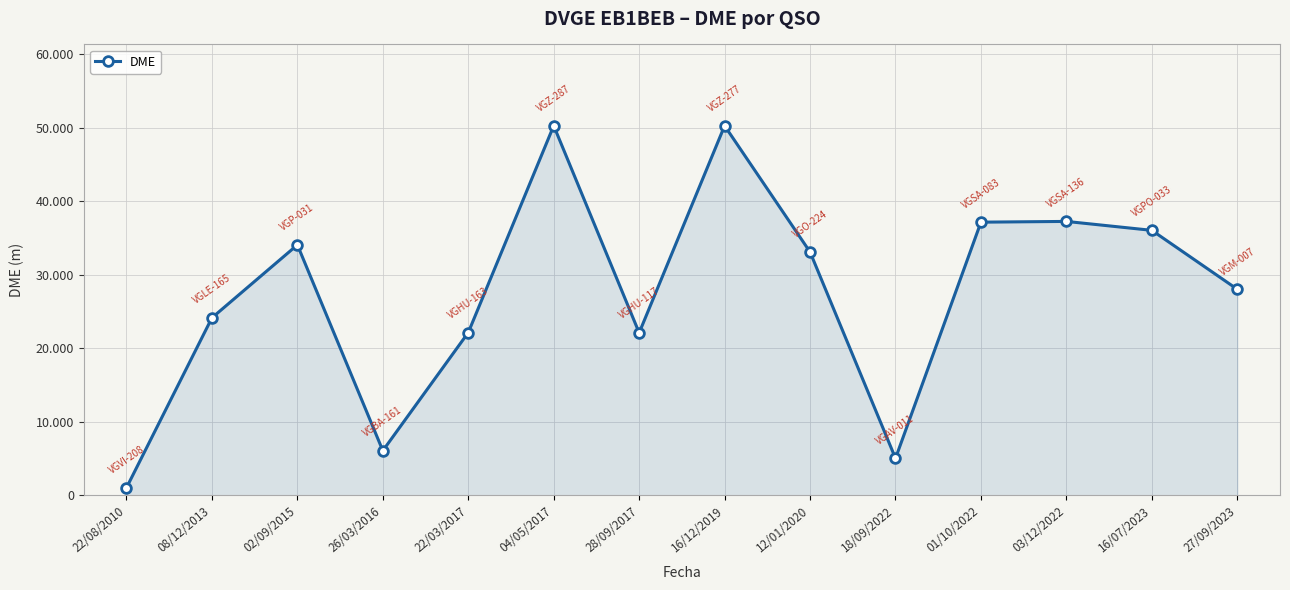

What is the sum of the values at 16/07/2023 and 12/01/2020?

69089